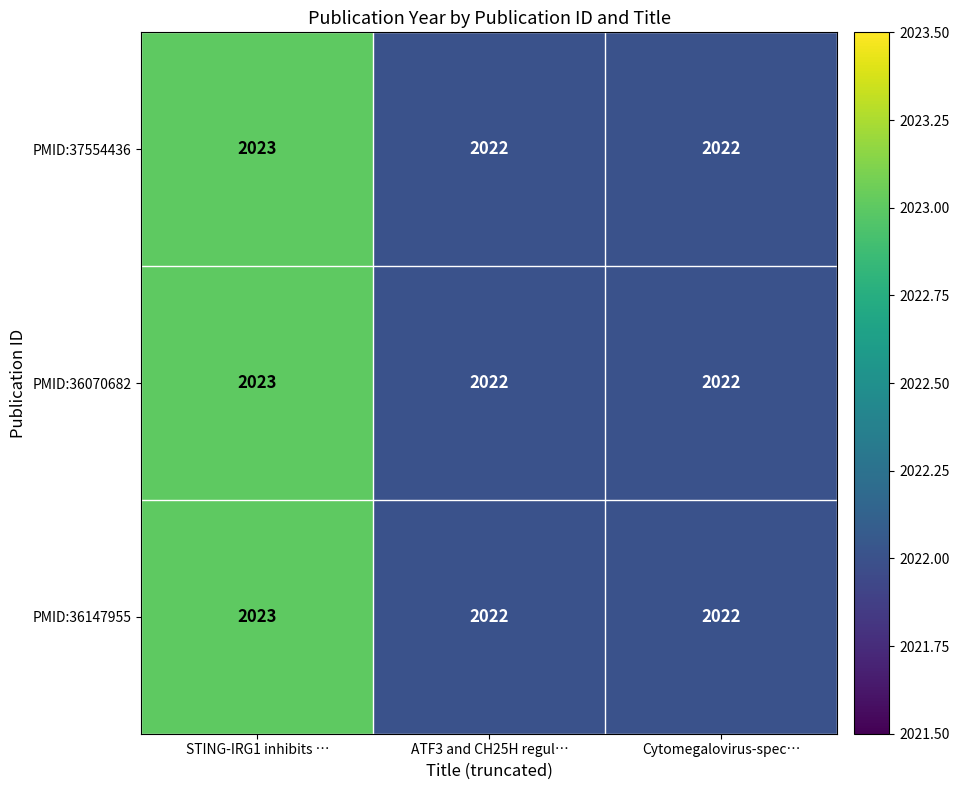

At which label does PMID:36070682 reach its peak?

STING-IRG1 inhibits …